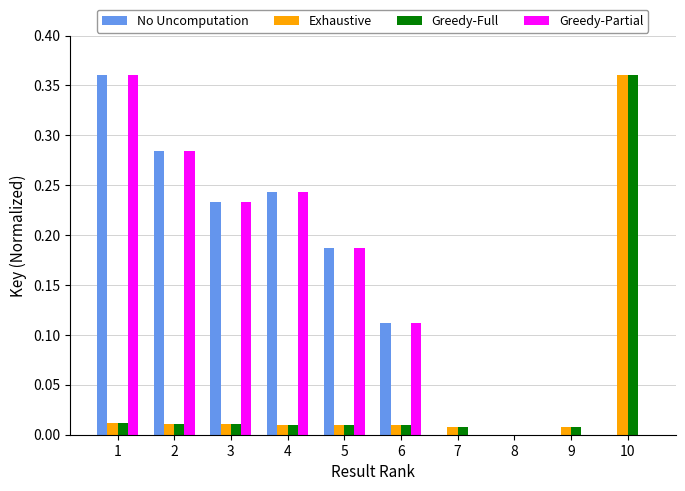

Is the value of No Uncomputation at 6 greater than the value of Exhaustive at 8?

Yes